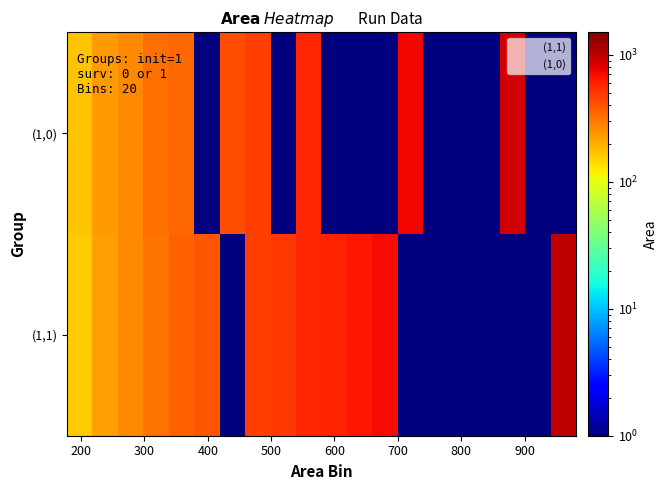

Rank the series by their maximum value, from lowest to highest.

(1,0), (1,1)